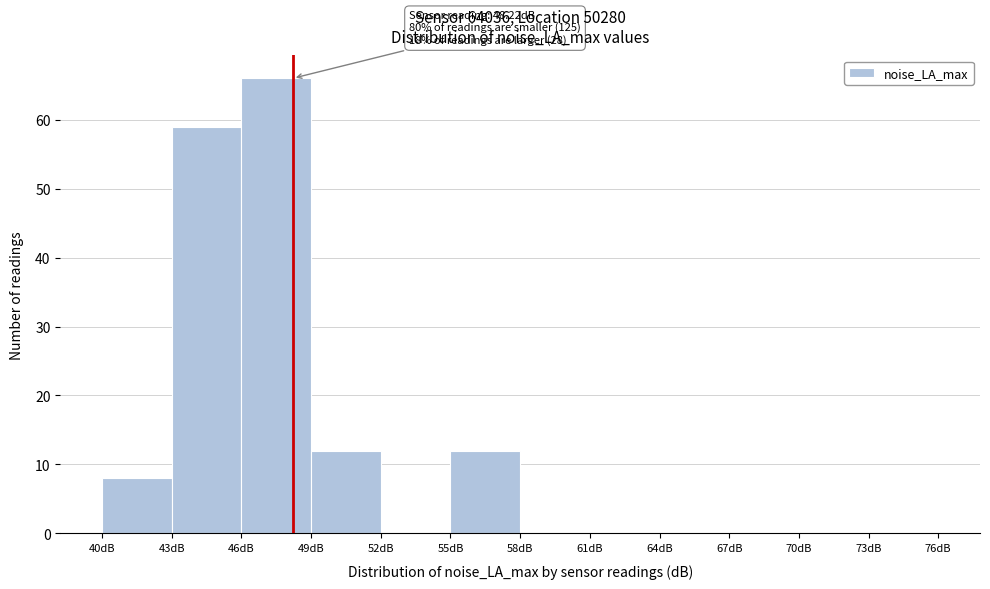

Over which range of the x-axis is the bar tallest?

46 to 49